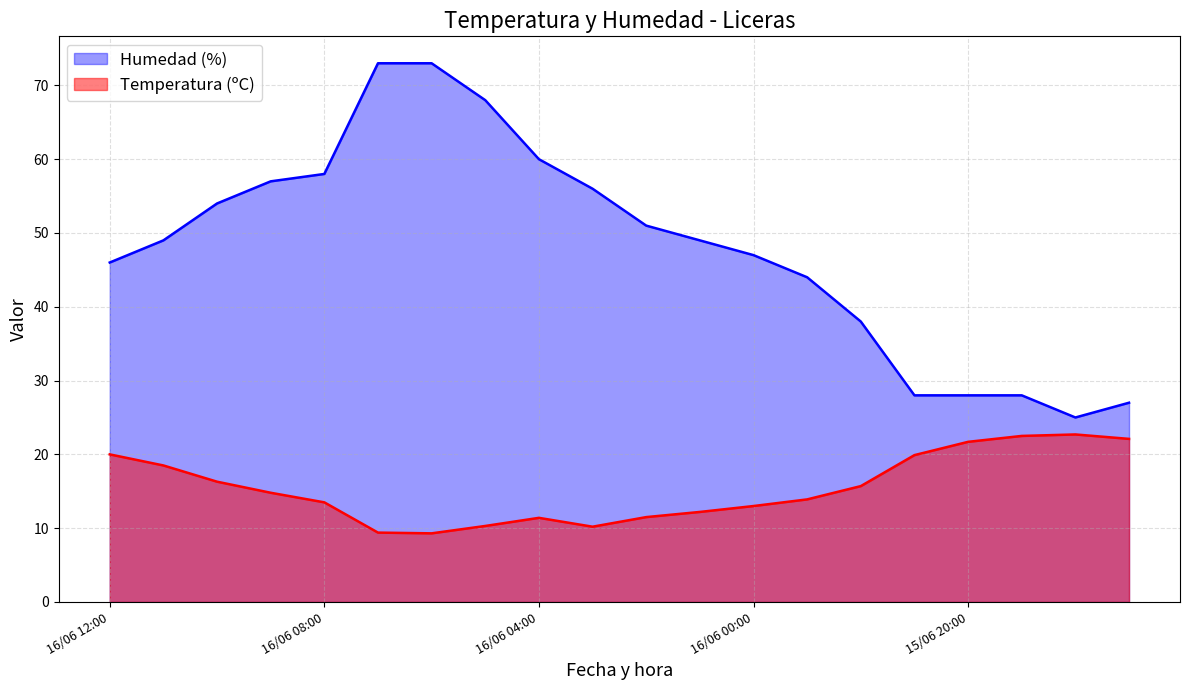

At which category is the sum across all series the highest?

16/06 07:00